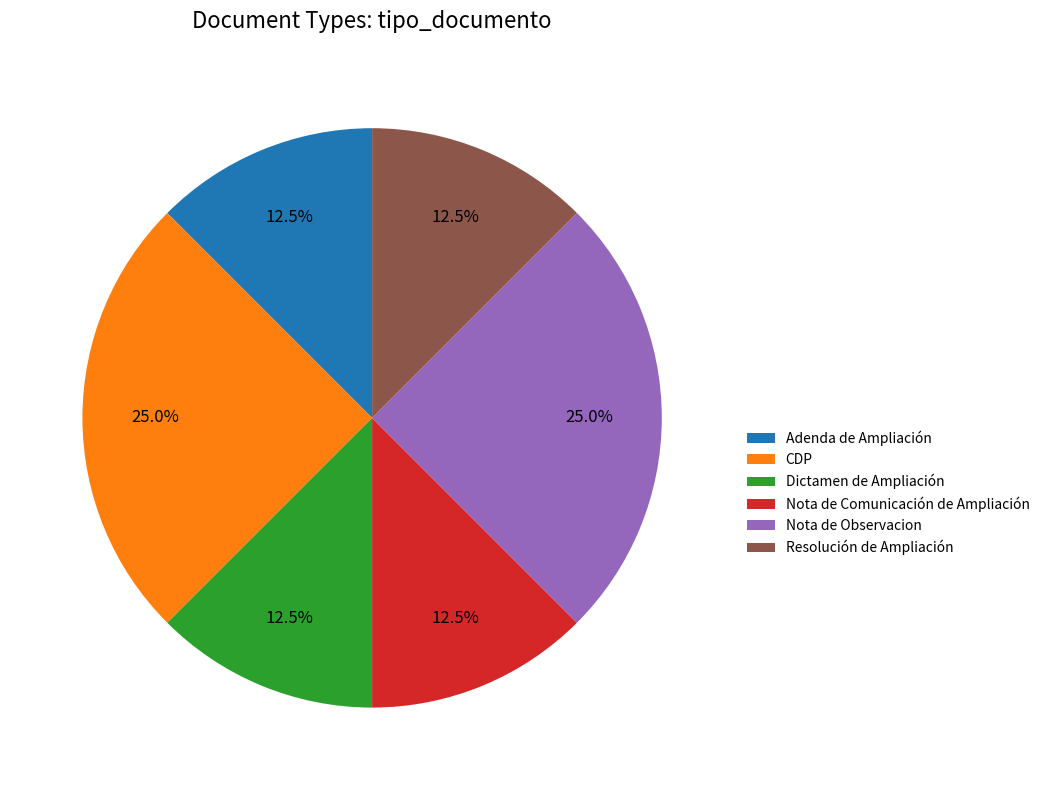

What is the ratio of the value at Adenda de Ampliación to the value at Dictamen de Ampliación?

1.0